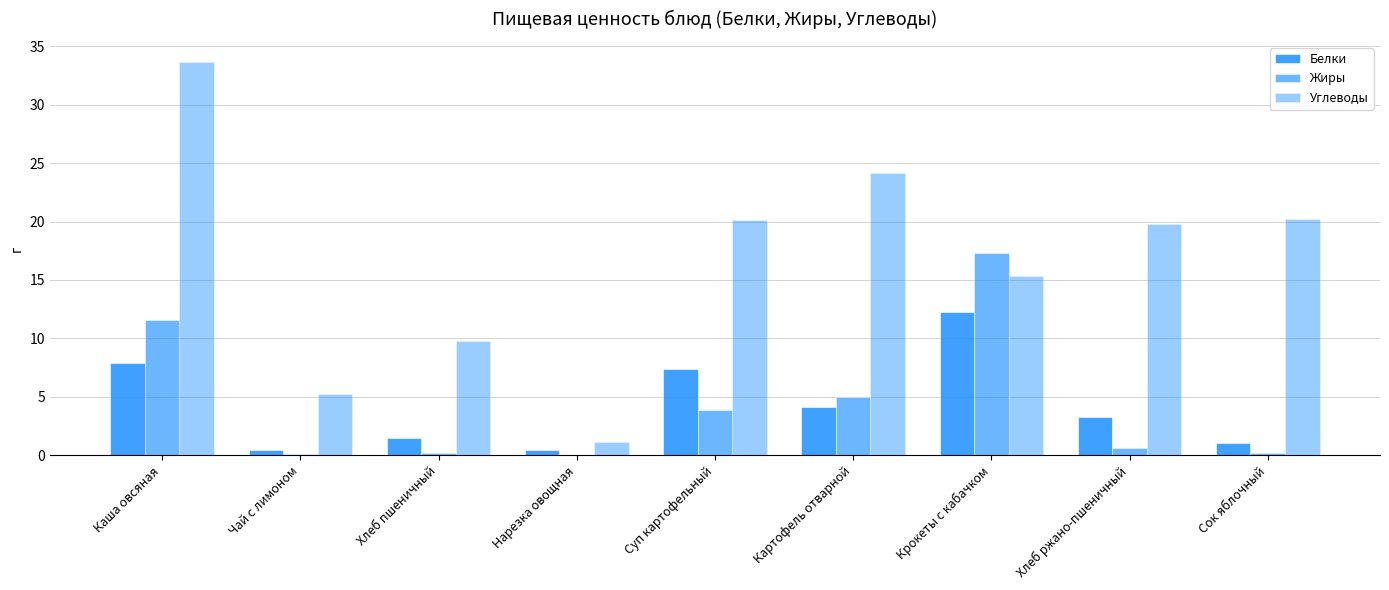

The value of Углеводы at Хлеб пшеничный is 5.2. True or false?

False